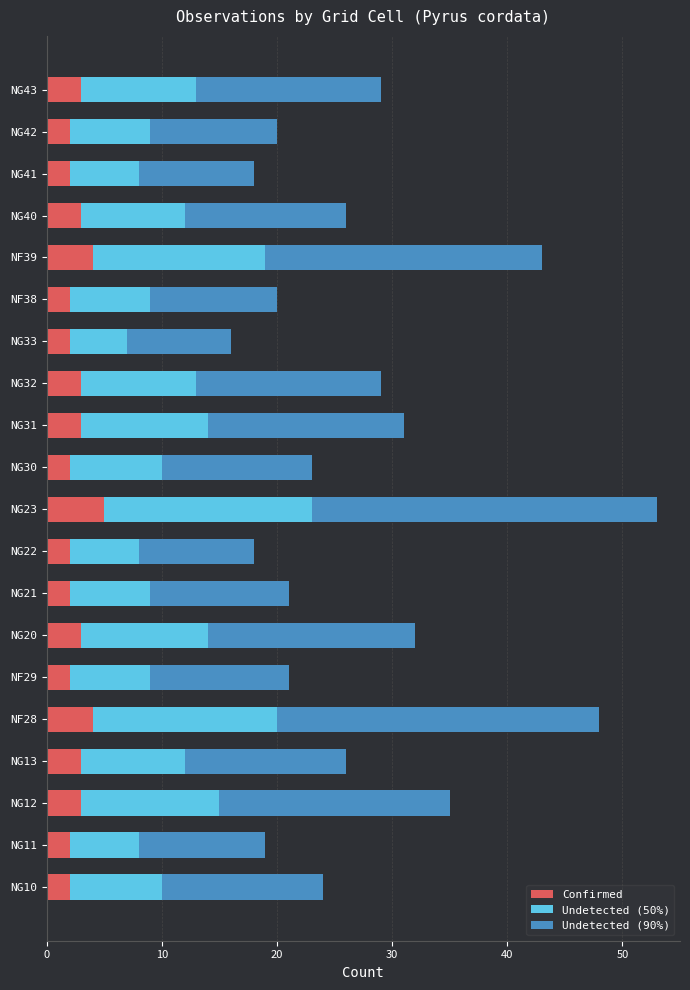

At which category is the sum across all series the highest?

NG23